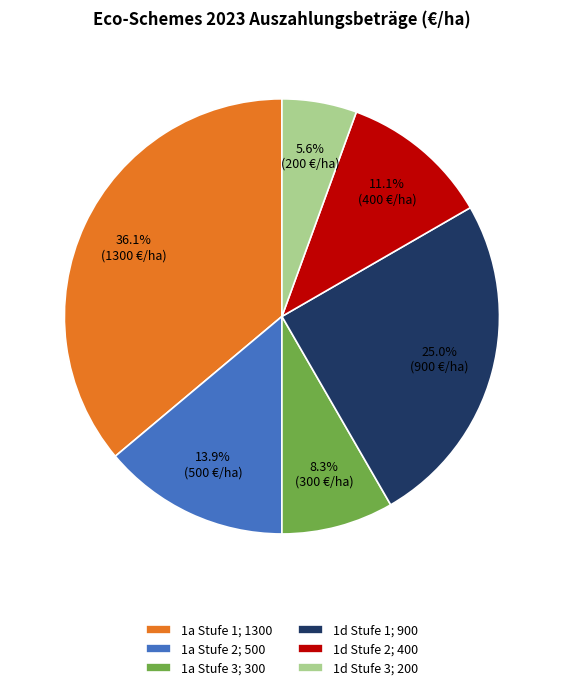

How many slices are in this pie chart?

6